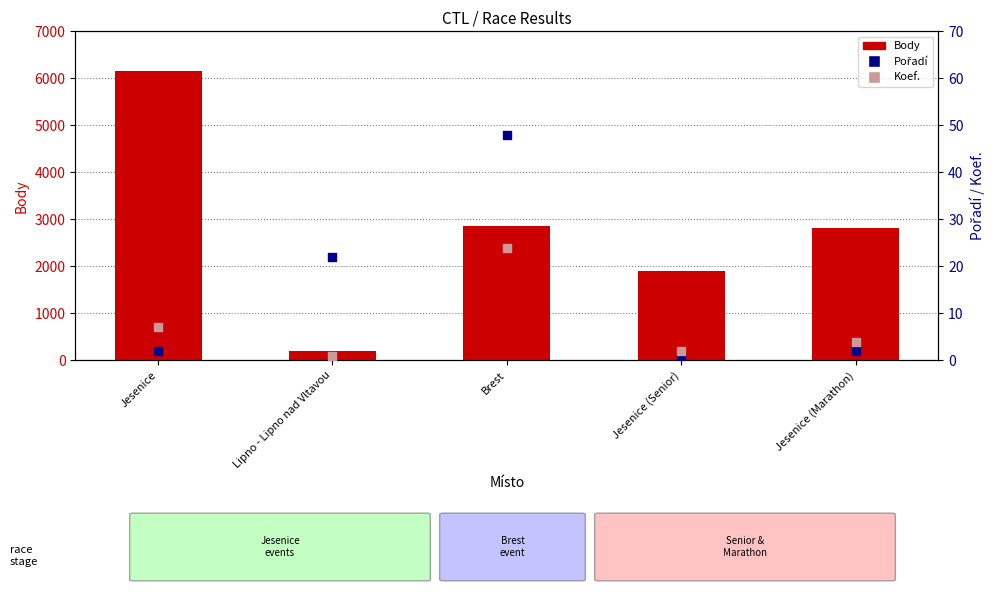

What are all the series names shown in the legend?

Body, Pořadí, Koef.